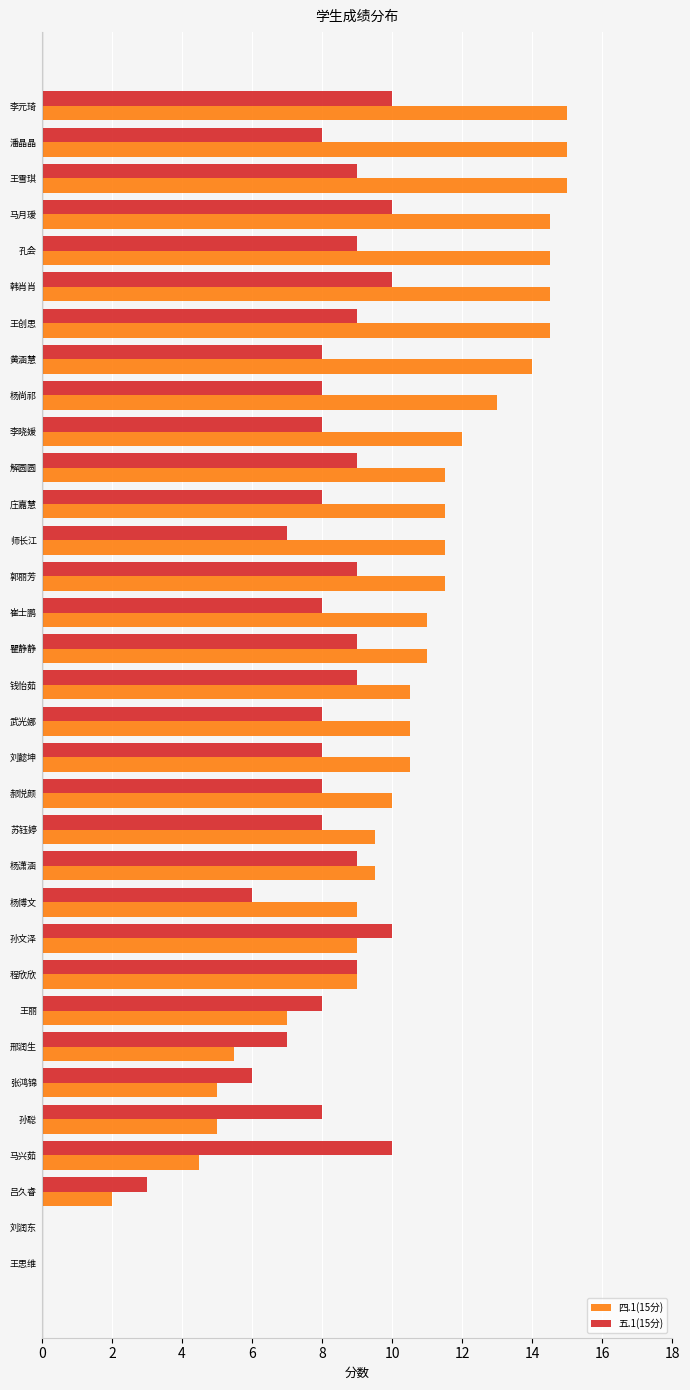

Which series has the largest total across all categories?

四.1(15分)